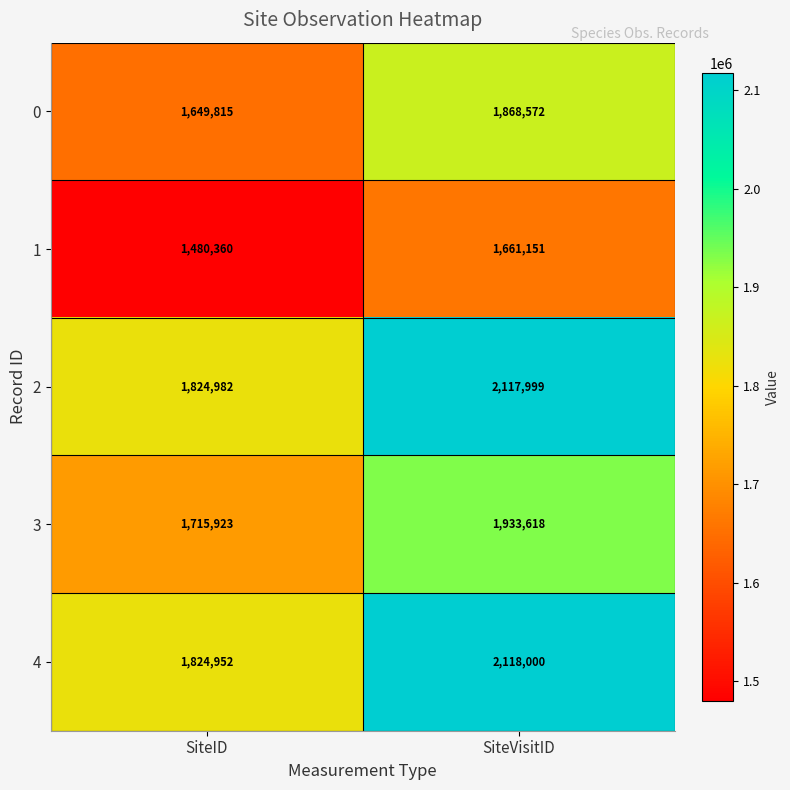

Reading right to left, transcribe all the data shown in this chart.

0: 1868572	1649815
1: 1661151	1480360
2: 2117999	1824982
3: 1933618	1715923
4: 2118000	1824952